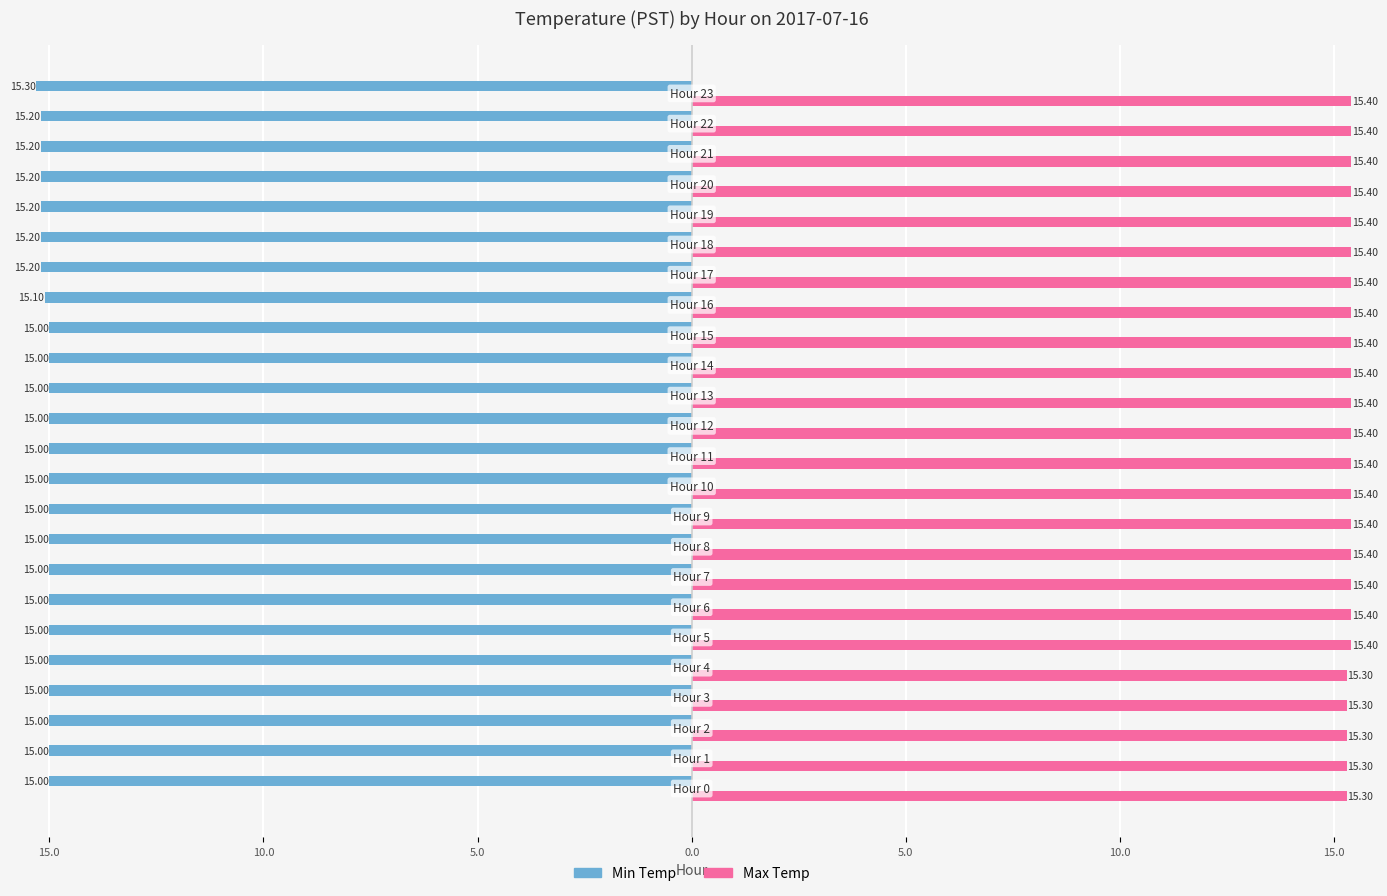

What are all the series names shown in the legend?

Min Temp, Max Temp